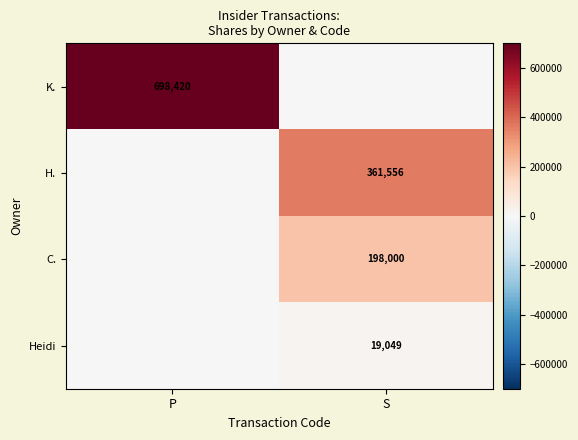

The value of C. at S is 349287. True or false?

False